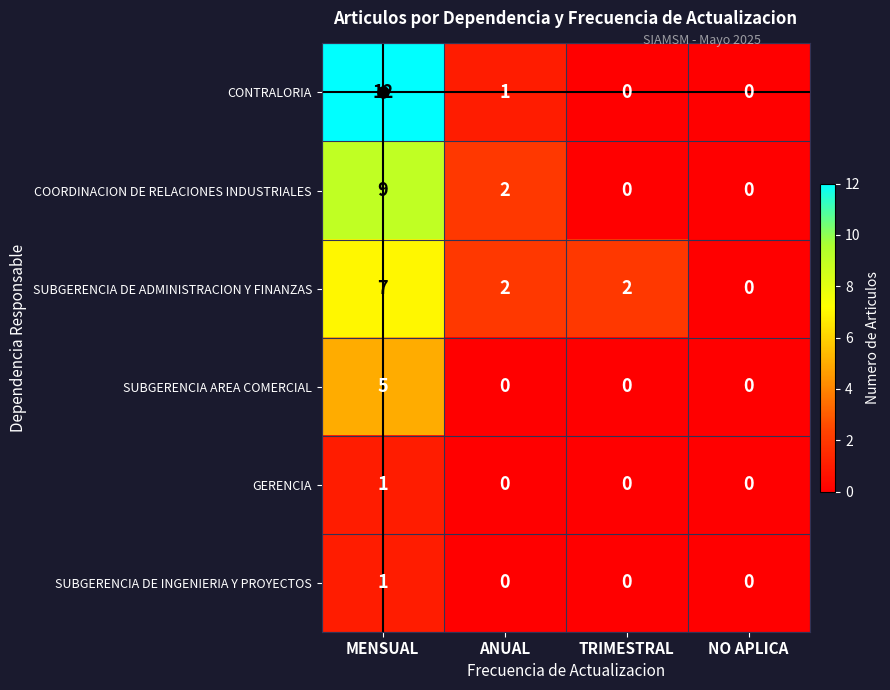

Where is CONTRALORIA nearest to the value 6?

ANUAL